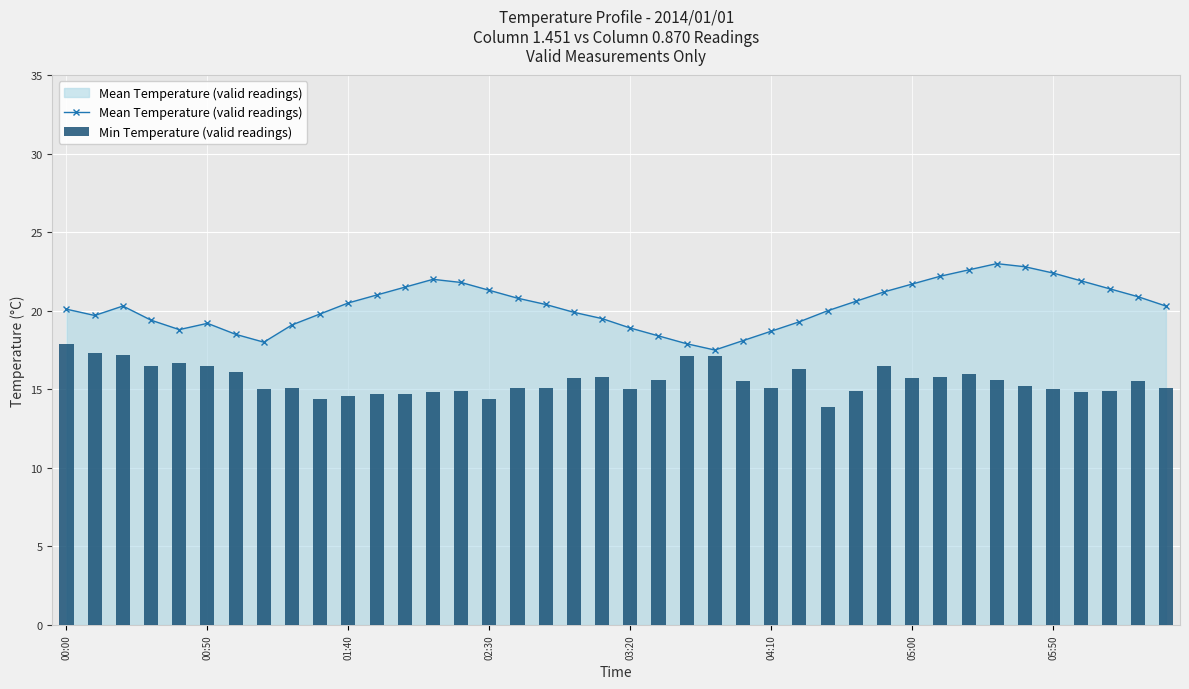

What is the highest value of the Mean Temperature (valid readings) series?

23.0